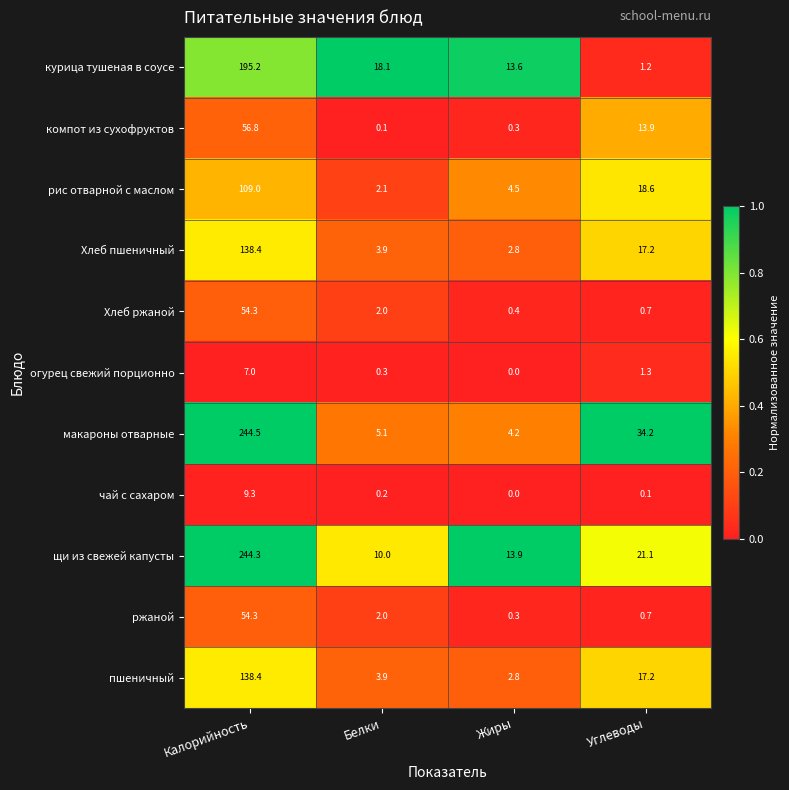

The value of чай с сахаром at Углеводы is 0.1. True or false?

True